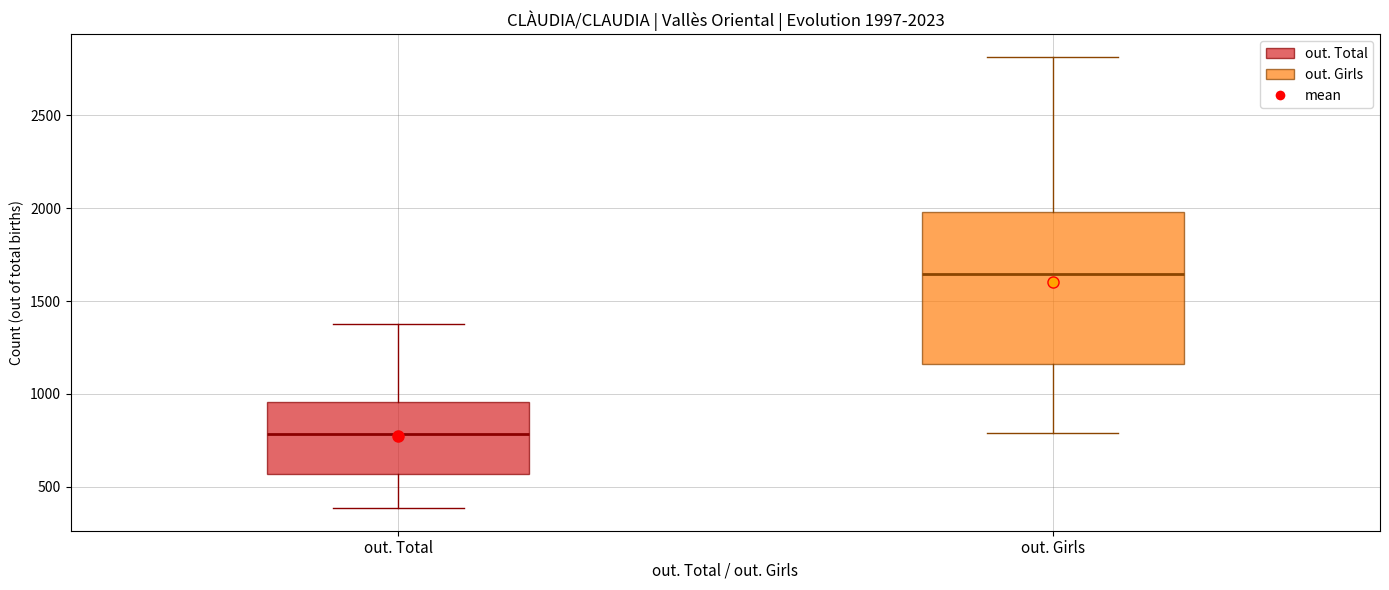

Which box's median line is the lowest?

out. Total